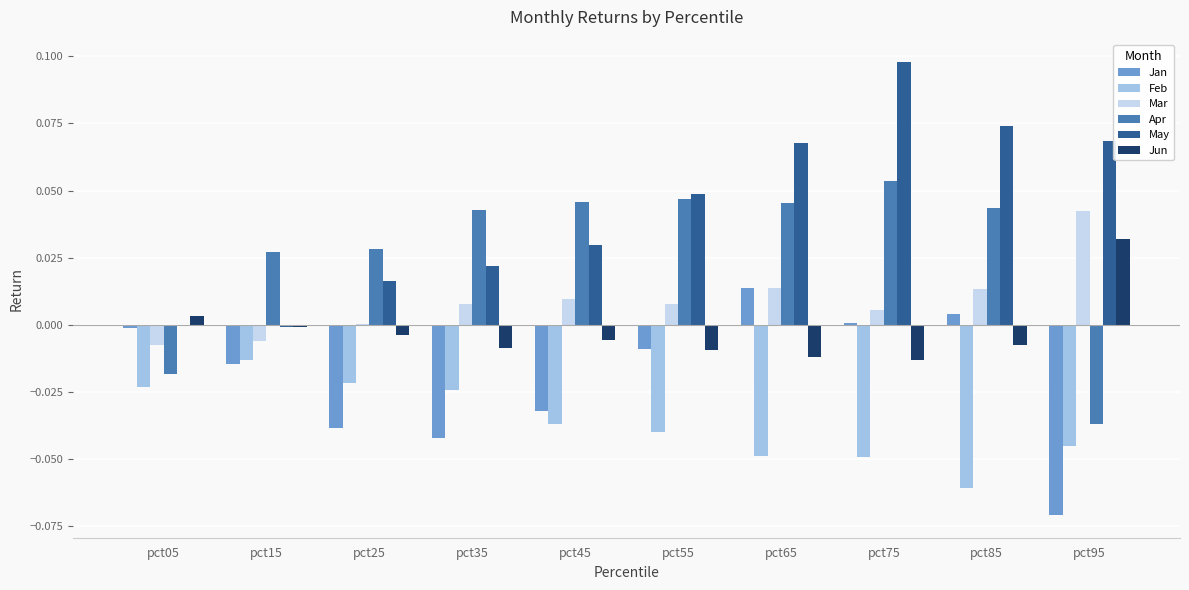

True or false: Jan has a value of -0.0 at pct35.

True